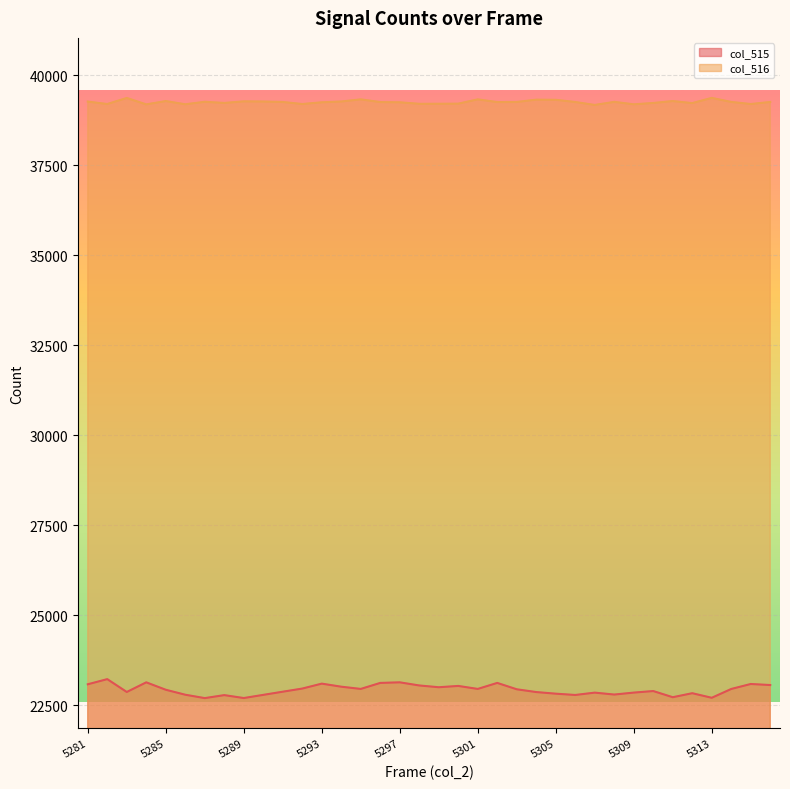

True or false: col_515 has a value of 15856 at 5285.

False